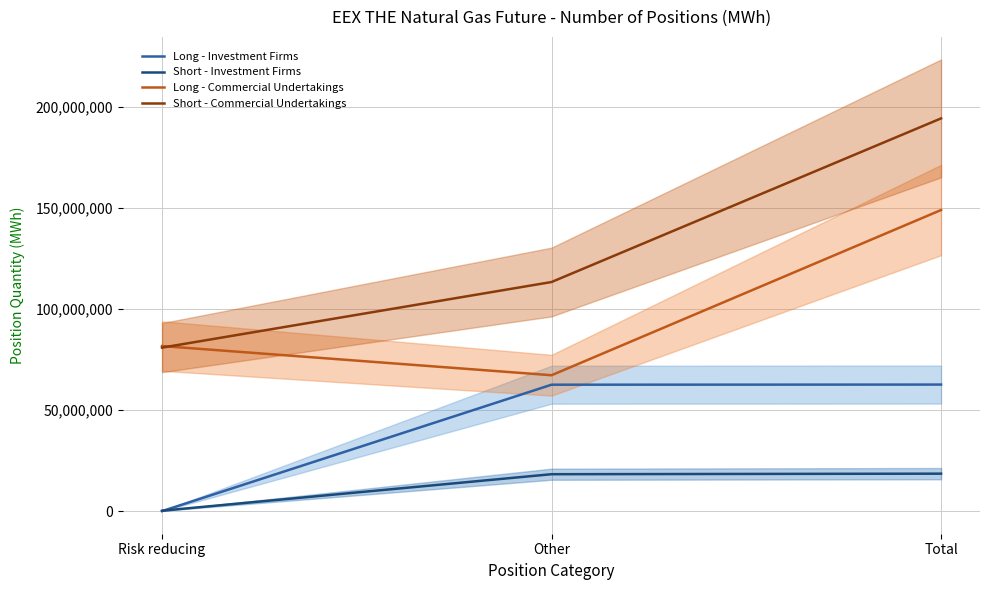

What is the maximum value for Long - Investment Firms?

62662649